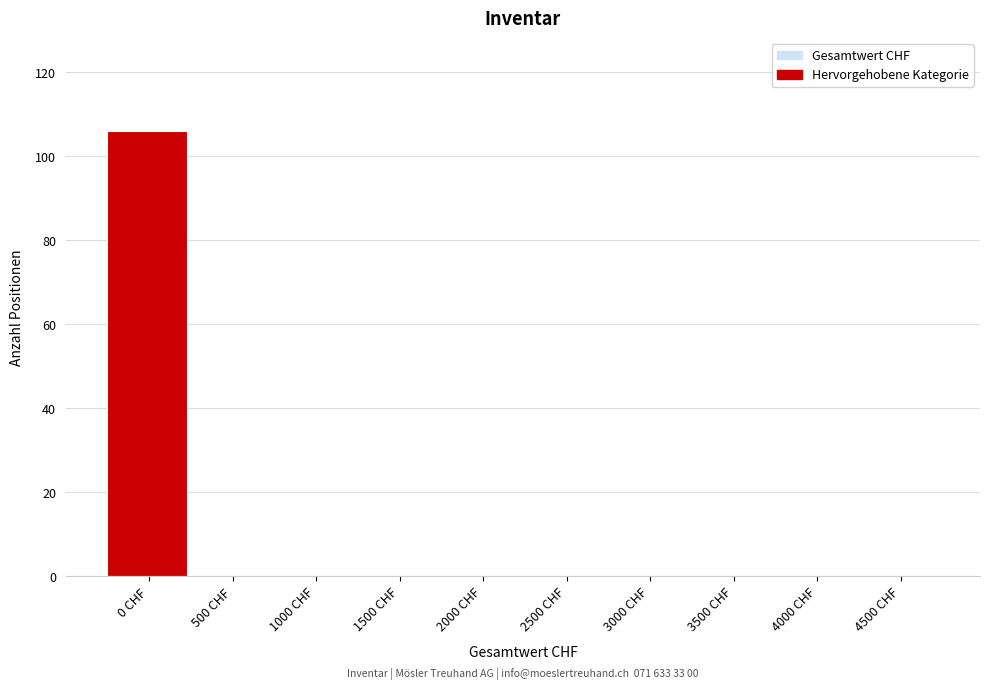

Reading left to right, list all the values displayed in this chart.

0 CHF=106	500 CHF=0	1000 CHF=0	1500 CHF=0	2000 CHF=0	2500 CHF=0	3000 CHF=0	3500 CHF=0	4000 CHF=0	4500 CHF=0